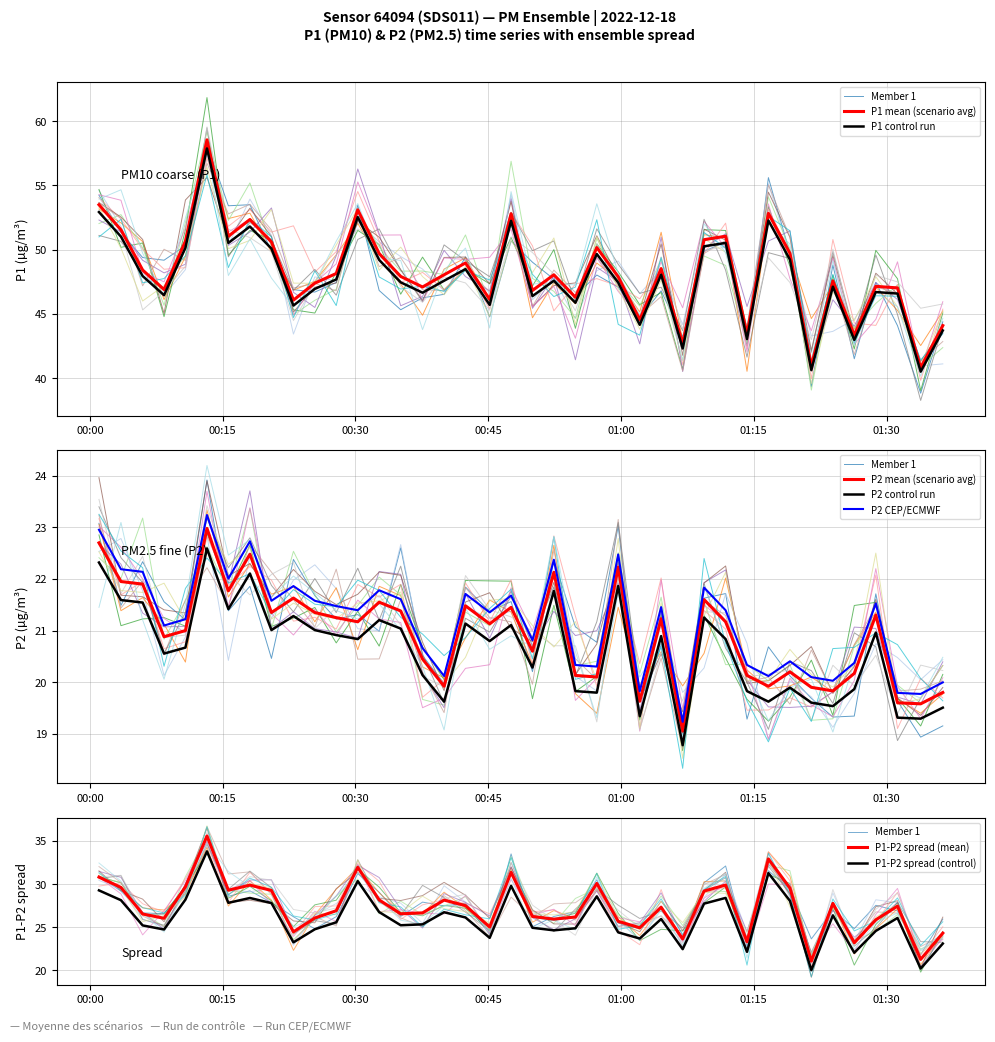

Which series has the largest range (max minus min)?

P1